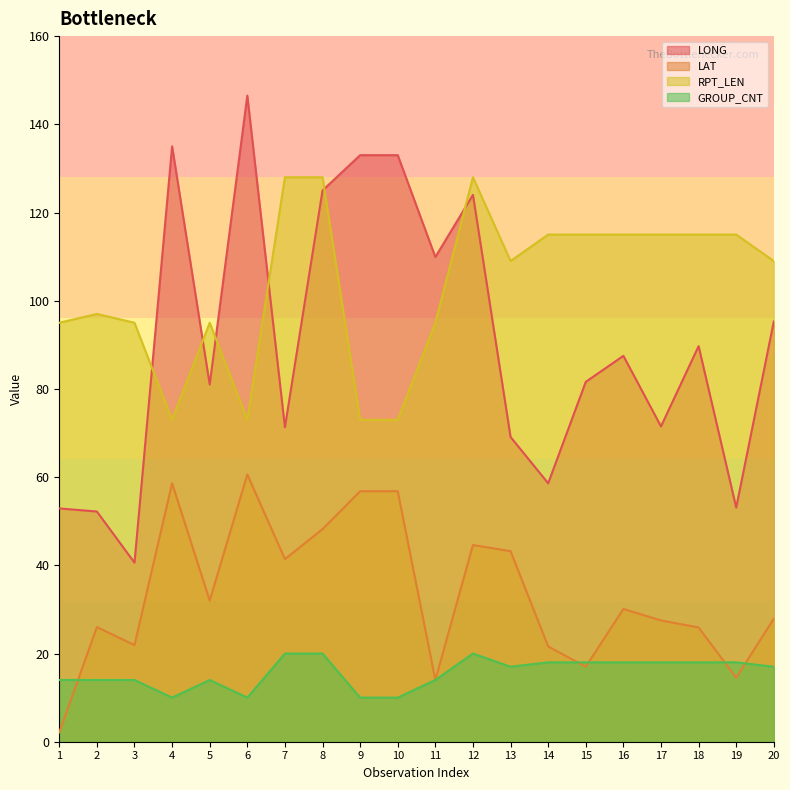

At which label does RPT_LEN first exceed 109?

7